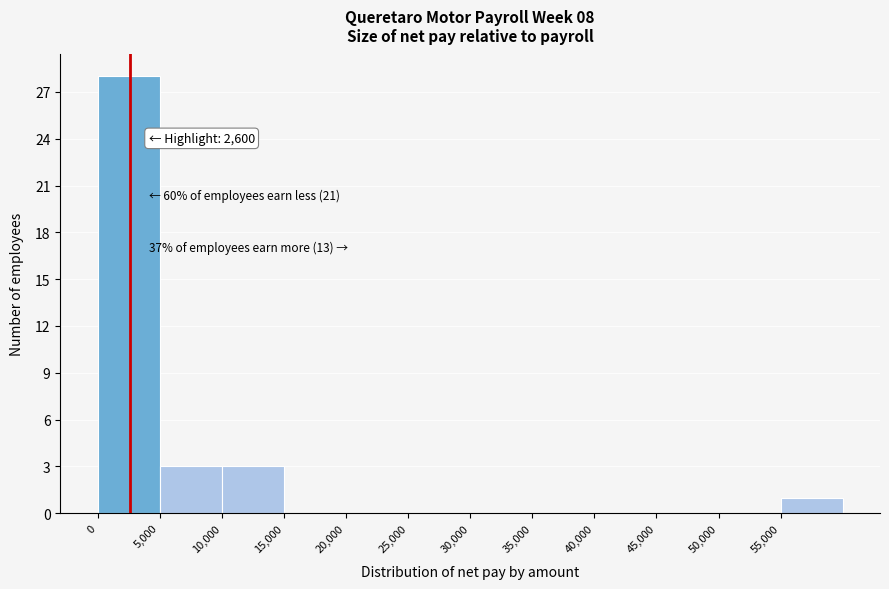

Which range on the x-axis has the tallest bar?

0 to 5000